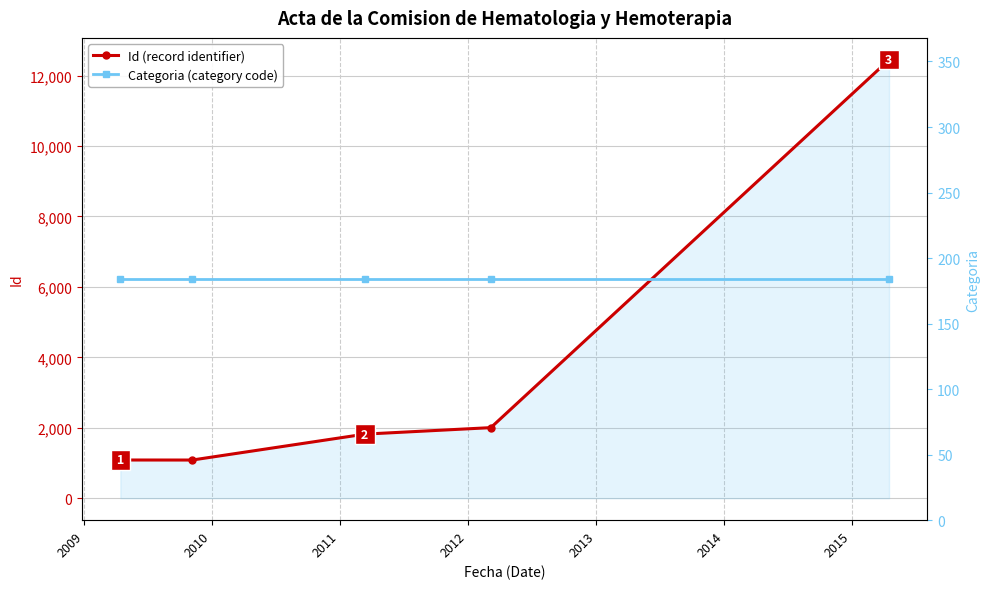

What is the sum of all Categoria (category code) values?

920